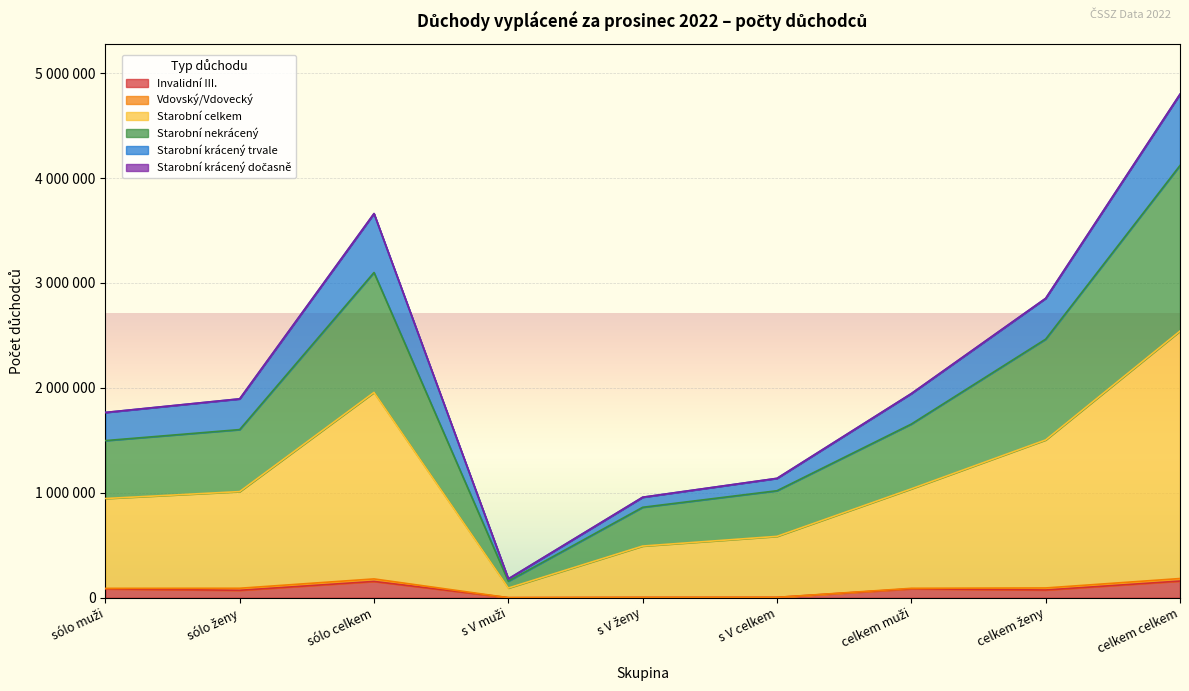

At which category does the chart reach its peak across all series?

celkem celkem